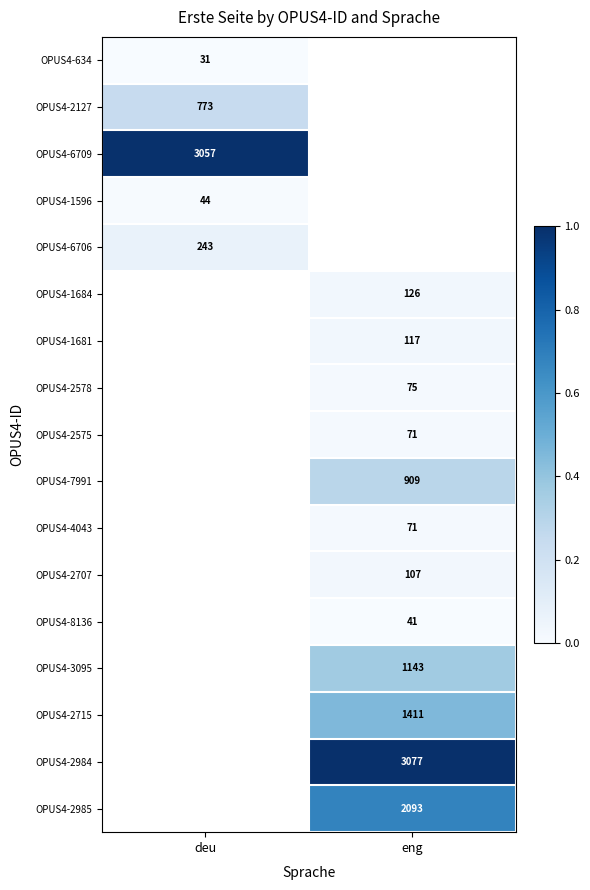

The value of OPUS4-2127 at deu is 773. True or false?

True